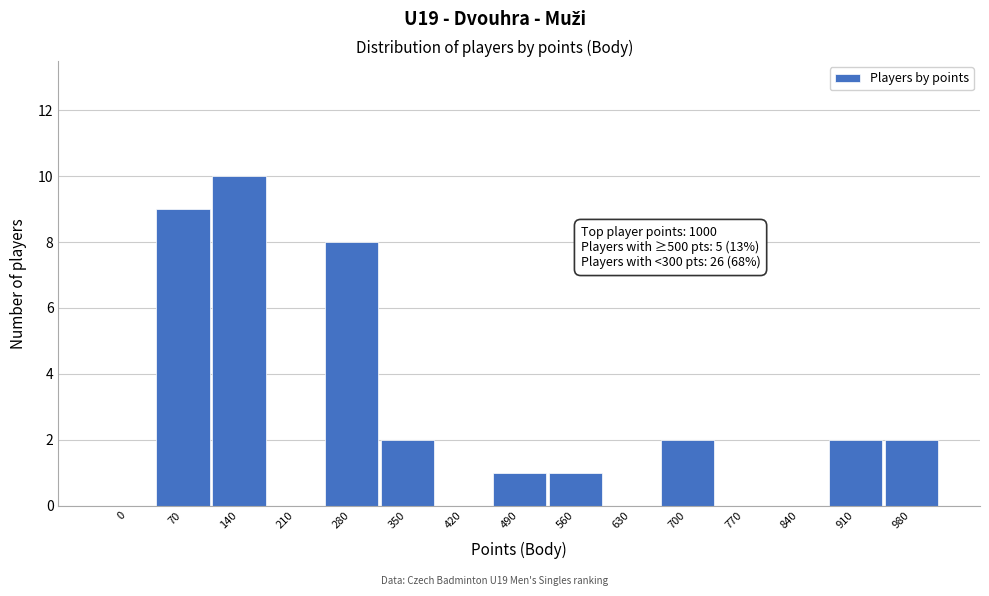

Reading left to right, what are all the values shown in this chart?

0=0	70=9	140=10	210=0	280=8	350=2	420=0	490=1	560=1	630=0	700=2	770=0	840=0	910=2	980=2